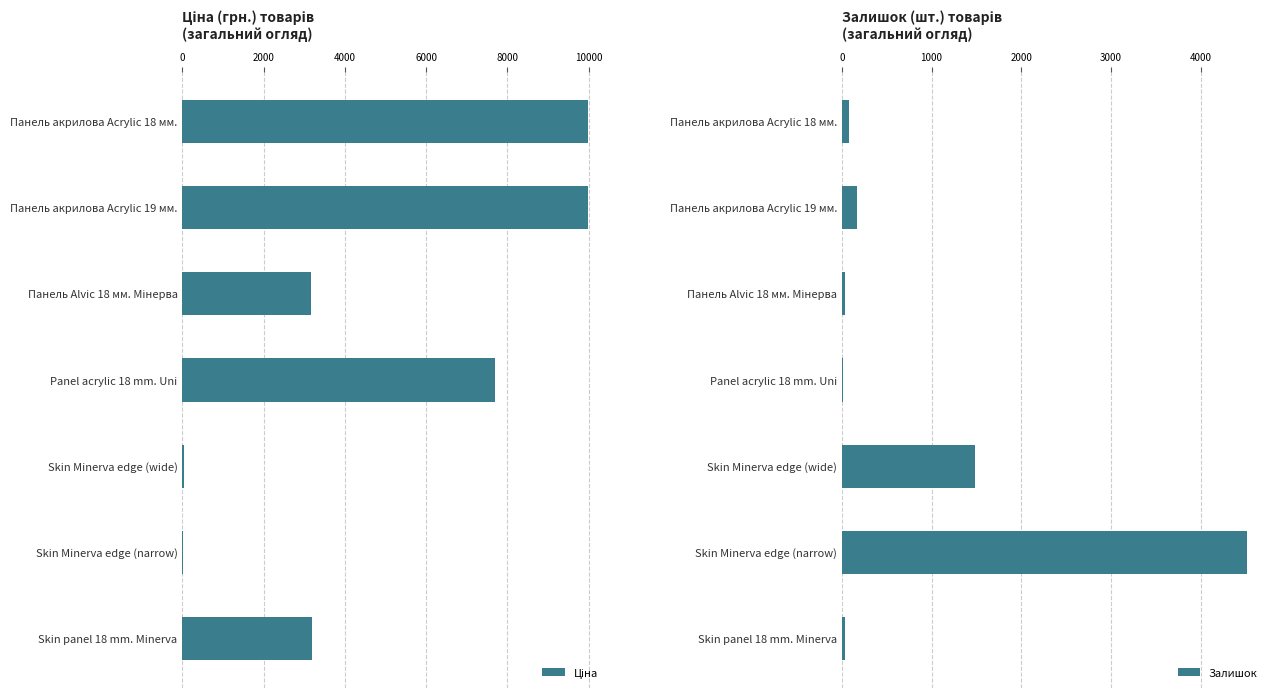

At which label is Залишок closest to 2265?

Skin Minerva edge (wide)